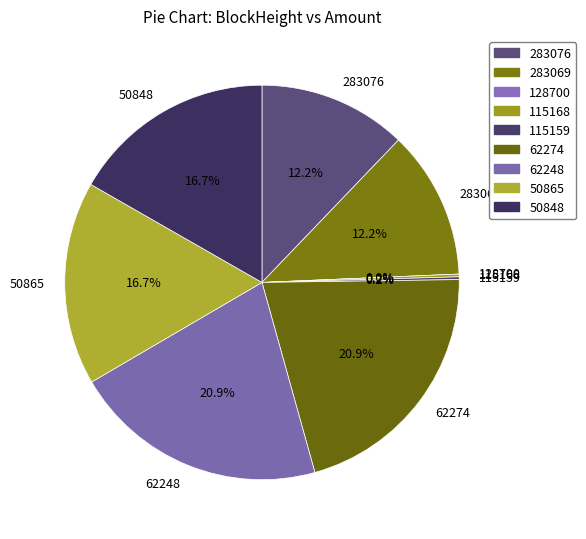

To the nearest percent, what is the combined percentage of 283069 and 62274?

33%